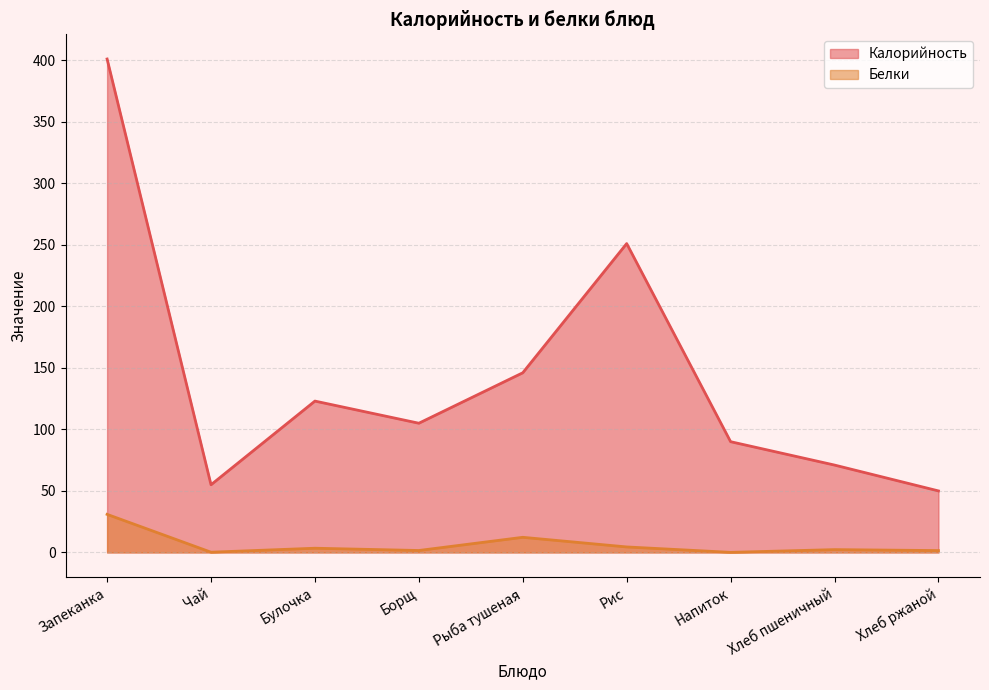

True or false: Калорийность and Белки intersect in this chart.

False